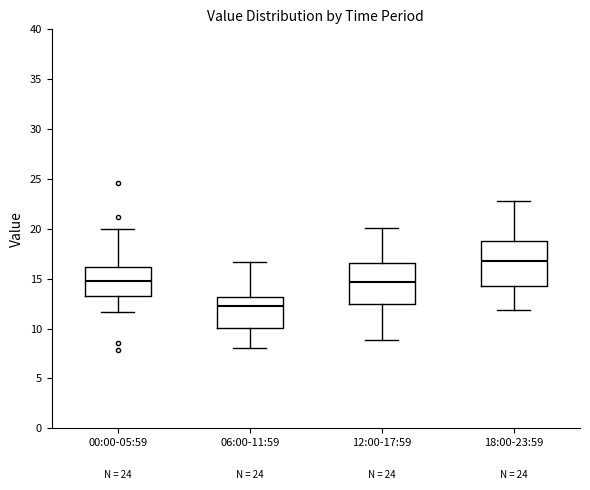

Where does the upper whisker of the box for 12:00-17:59 end on the y-axis? The values are not printed on the chart, so give them approximately, as read against the axis.

20.0